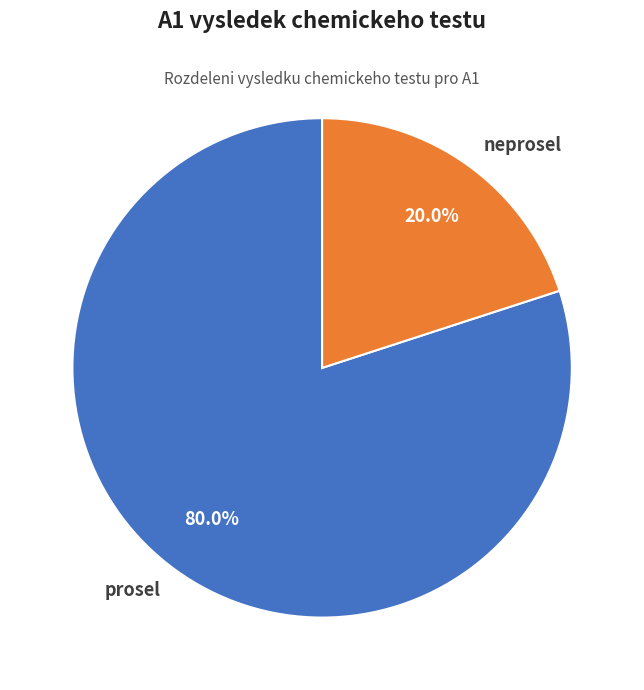

Count the number of slices in the pie.

2